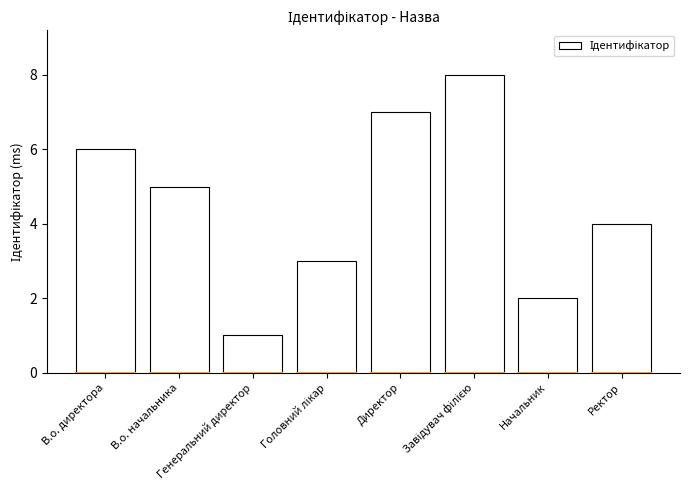

What is the value of the 1st bar from the left?

6